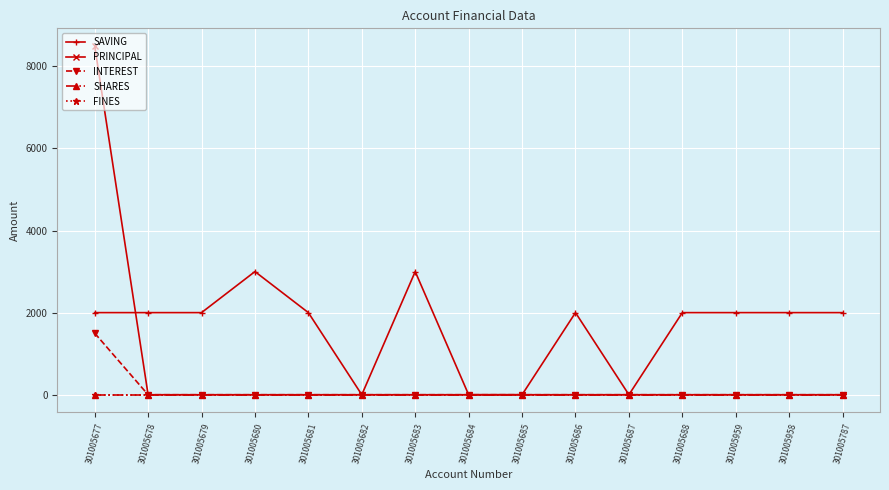

Is this an area chart (filled region under the line)?

No